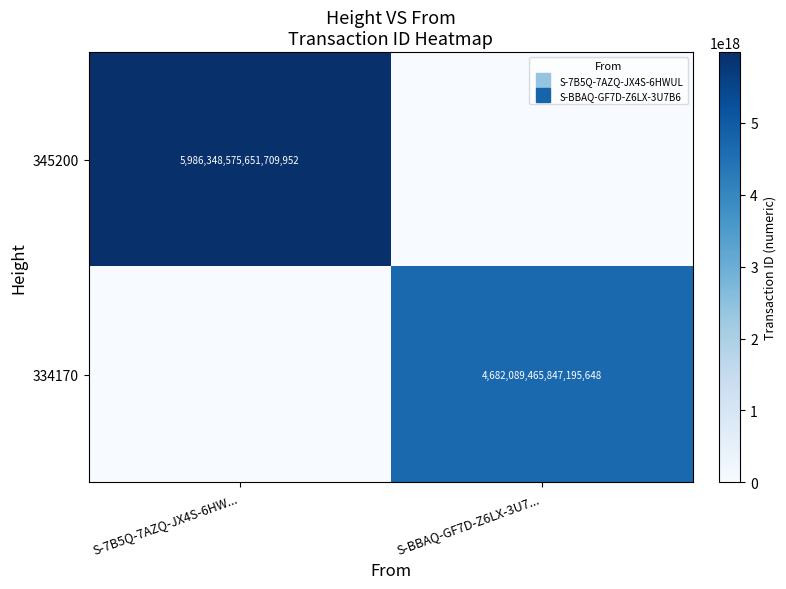

Is the value of 345200 at S-7B5Q-7AZQ-JX4S-6HW... greater than the value of 334170 at S-BBAQ-GF7D-Z6LX-3U7...?

Yes